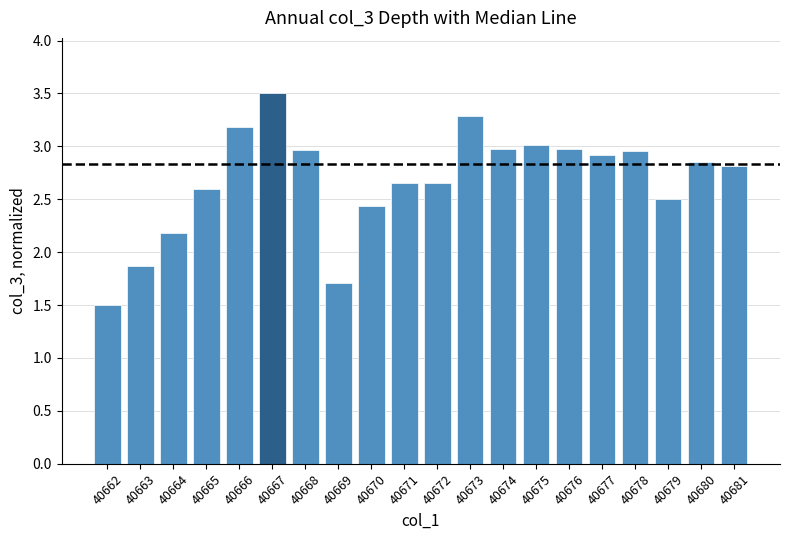

Which has a higher value, 40680 or 40672?

40680